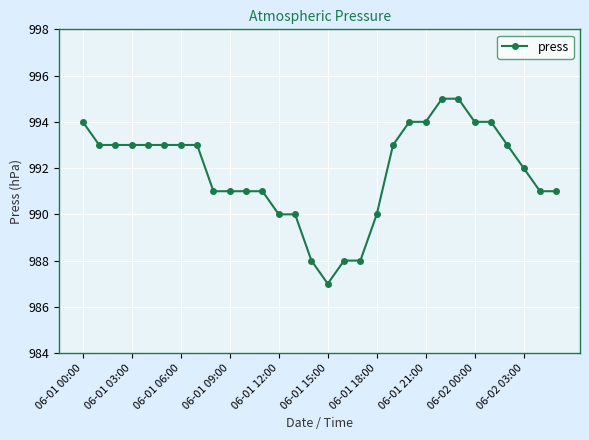

What is the minimum value shown in the chart?

987